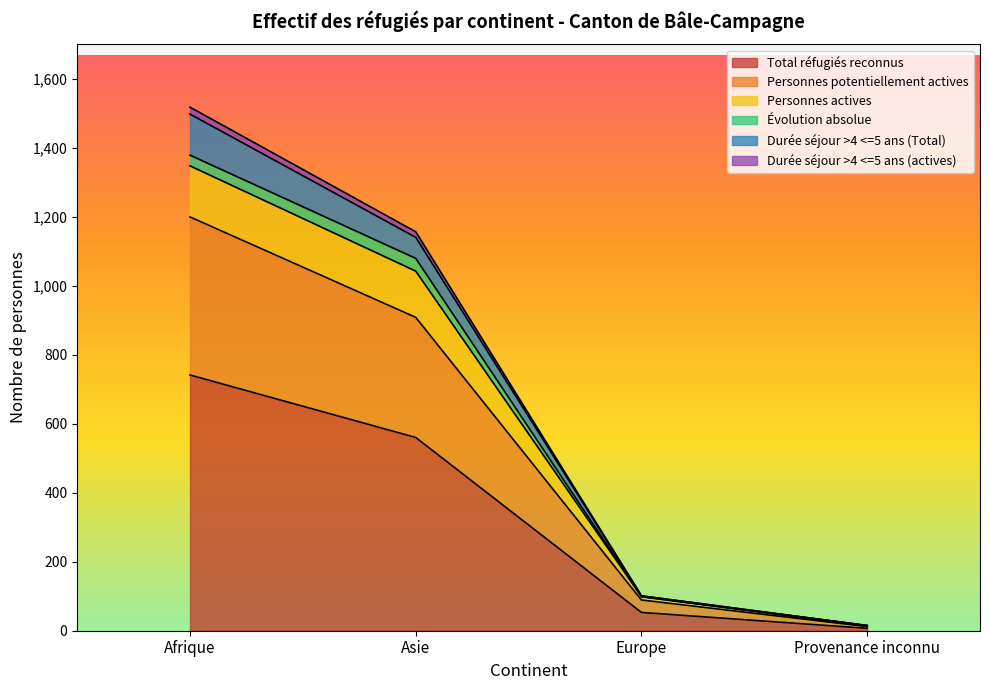

At which label is Total réfugiés reconnus closest to 374?

Asie